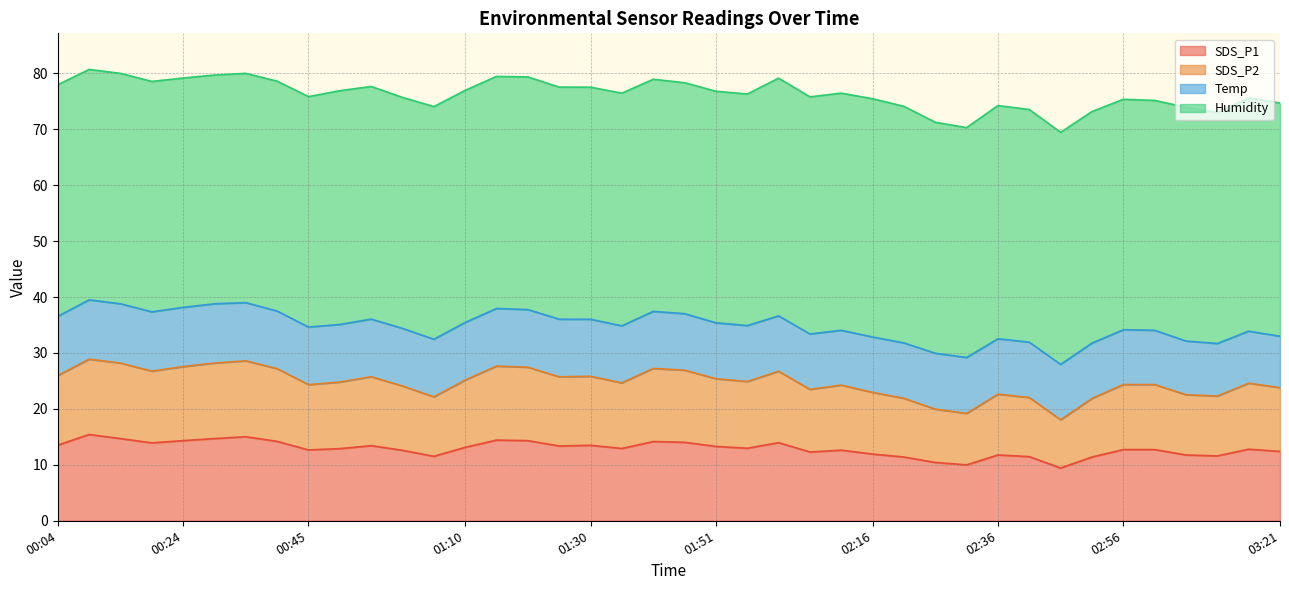

Is it true that SDS_P1 equals 21.2 at 00:45?

False